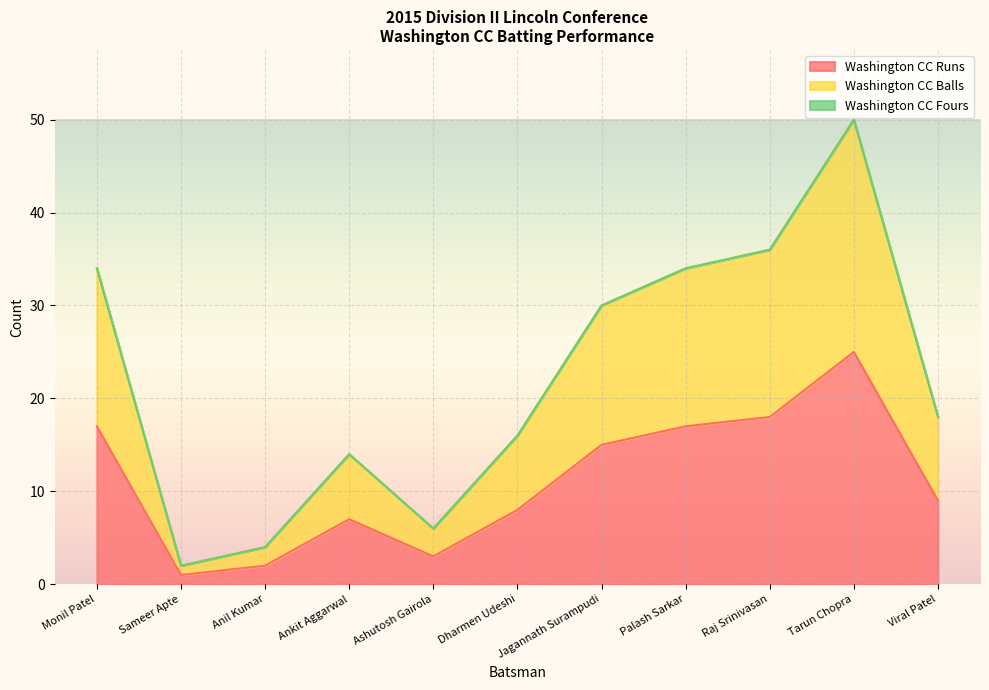

What is the difference between the second highest and minimum values in the Washington CC Runs series?

17